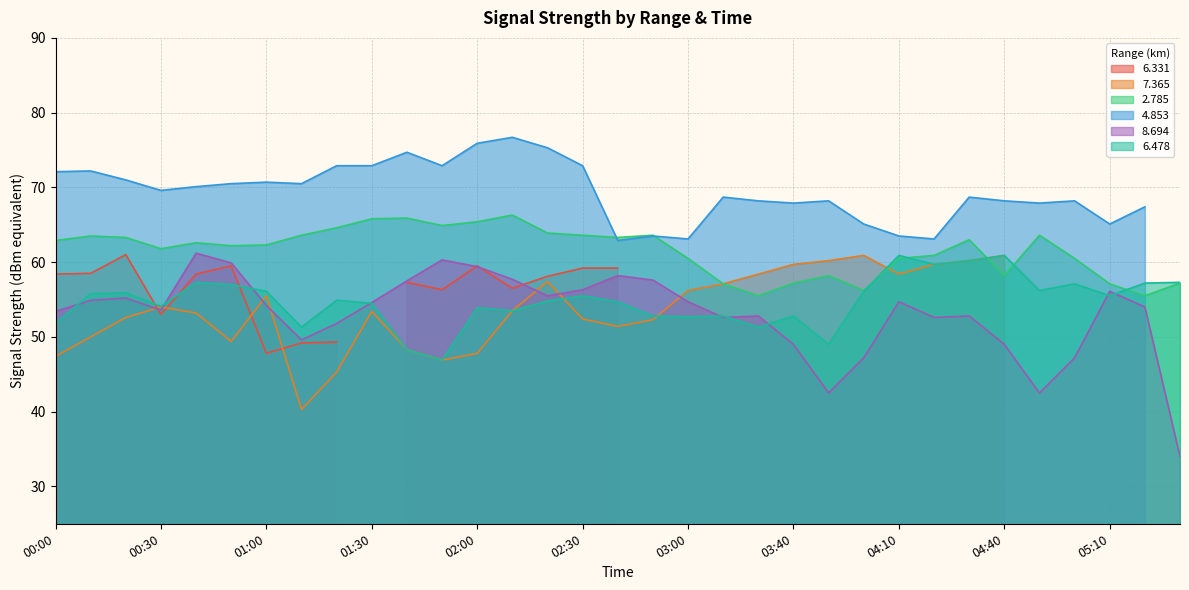

How many values in the 8.694 series are below 54?

15